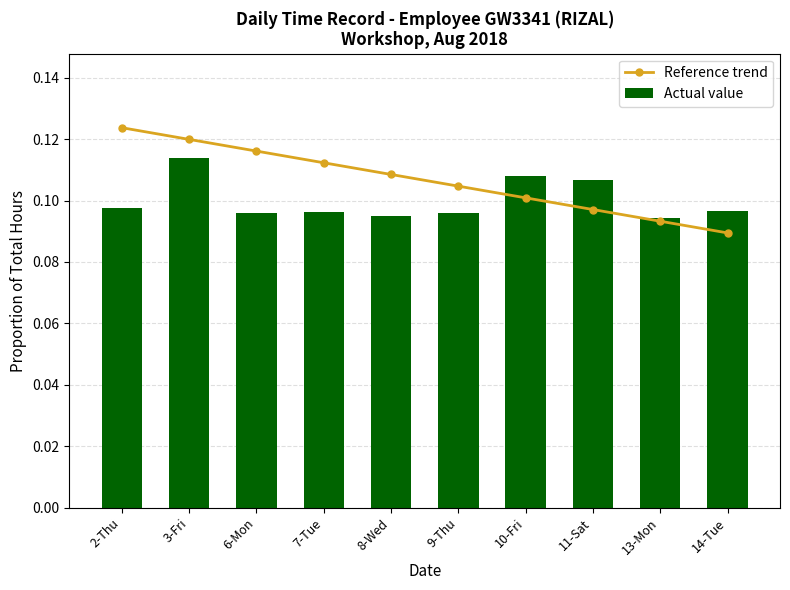

Count the Reference trend values in the range 0 to 1.

10